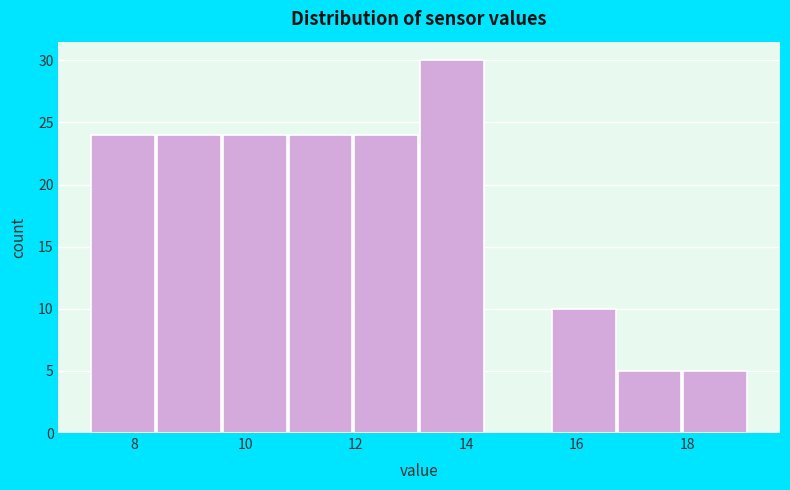

Reading left to right, list every bar in this chart as the range it spans on the x-axis followed by its height. Neither the bar edges nor the heights are printed on the chart, so give them approximately, as read against the axes.

7.2 to 8.4: 24
8.4 to 9.6: 24
9.6 to 10.8: 24
10.8 to 12.0: 24
12.0 to 13.2: 24
13.2 to 14.4: 30
14.4 to 15.6: 0
15.6 to 16.8: 10
16.8 to 18.0: 5
18.0 to 19.2: 5